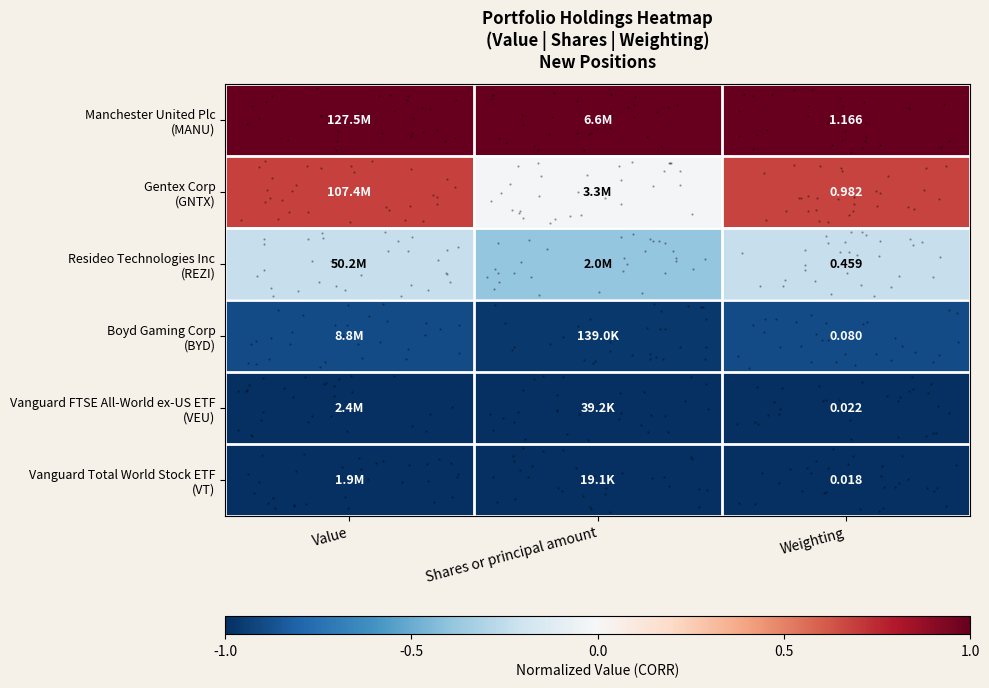

Which label corresponds to the smallest value in the chart?

Value